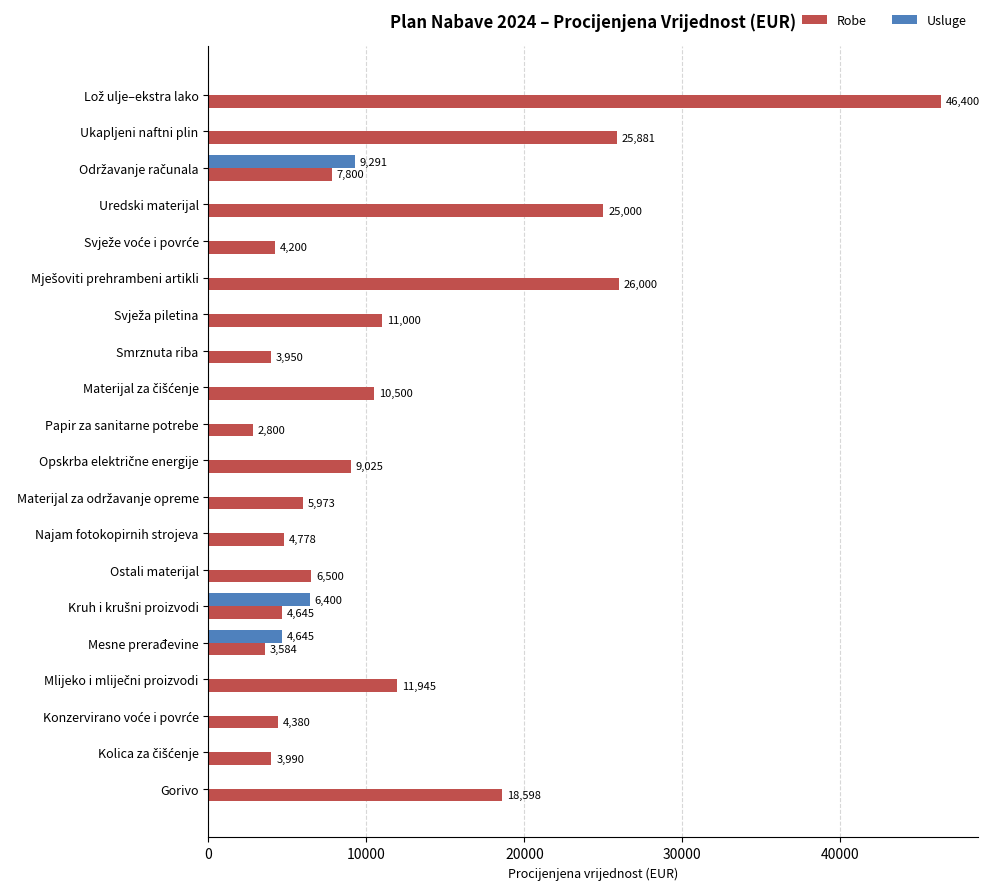

The Usluge series shows -5948.6 at Ostali materijal. True or false?

False